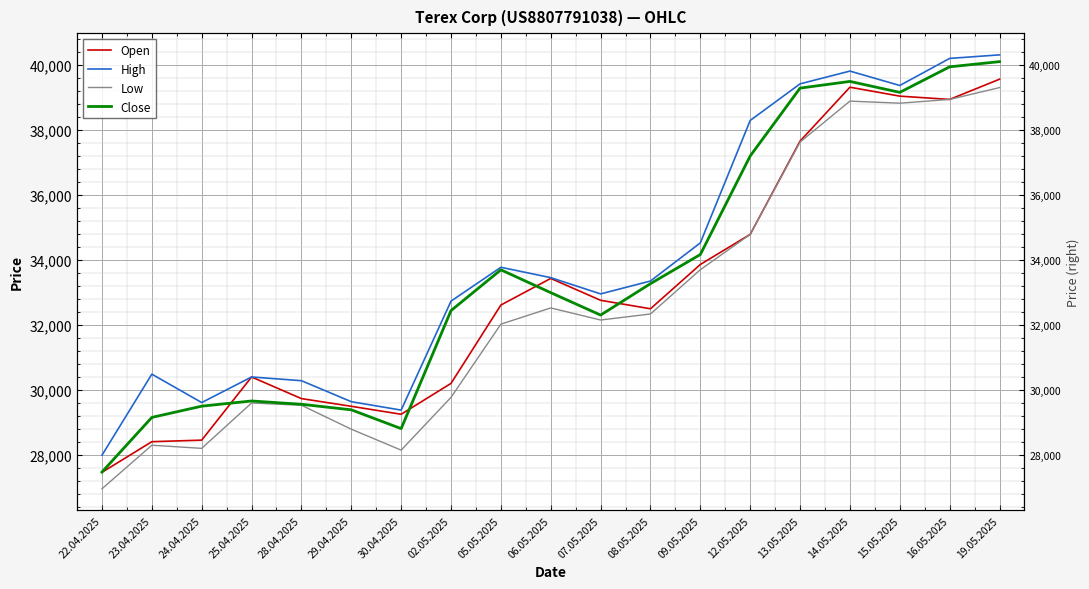

Which category has the lowest value in the High series?

22.04.2025